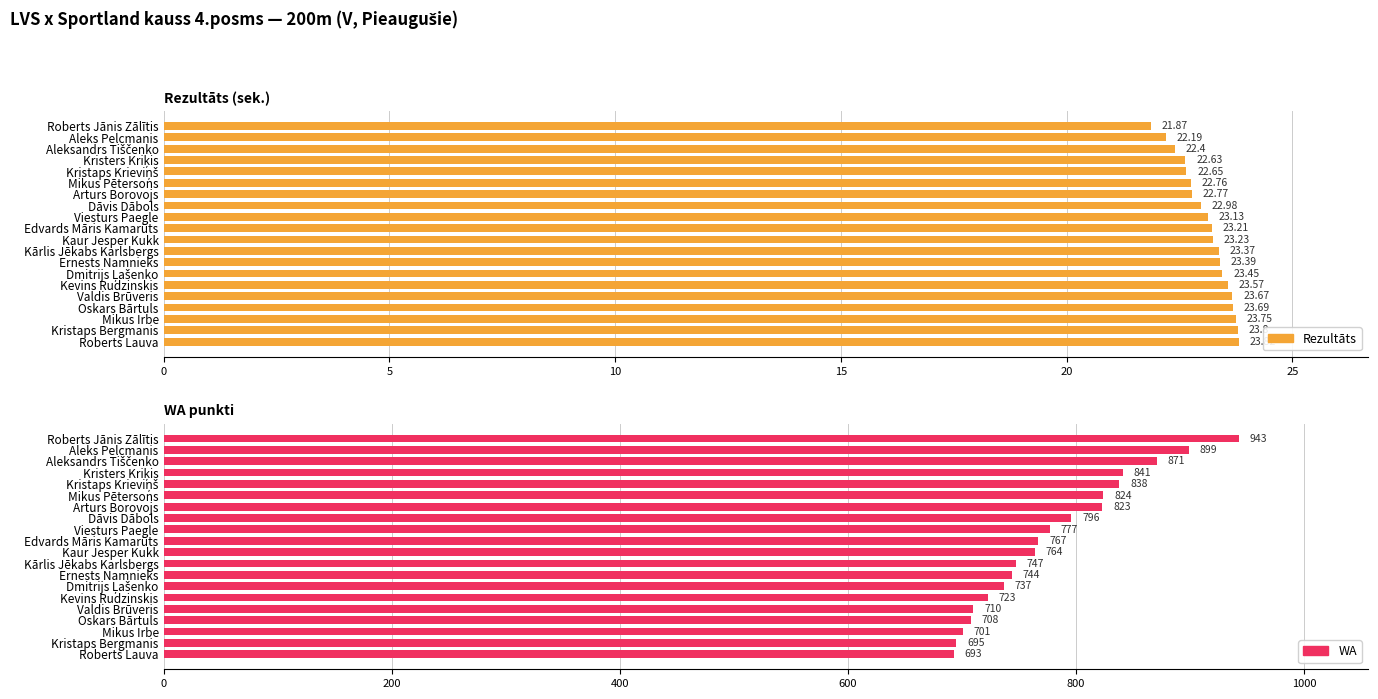

How many distinct data groups are displayed?

2